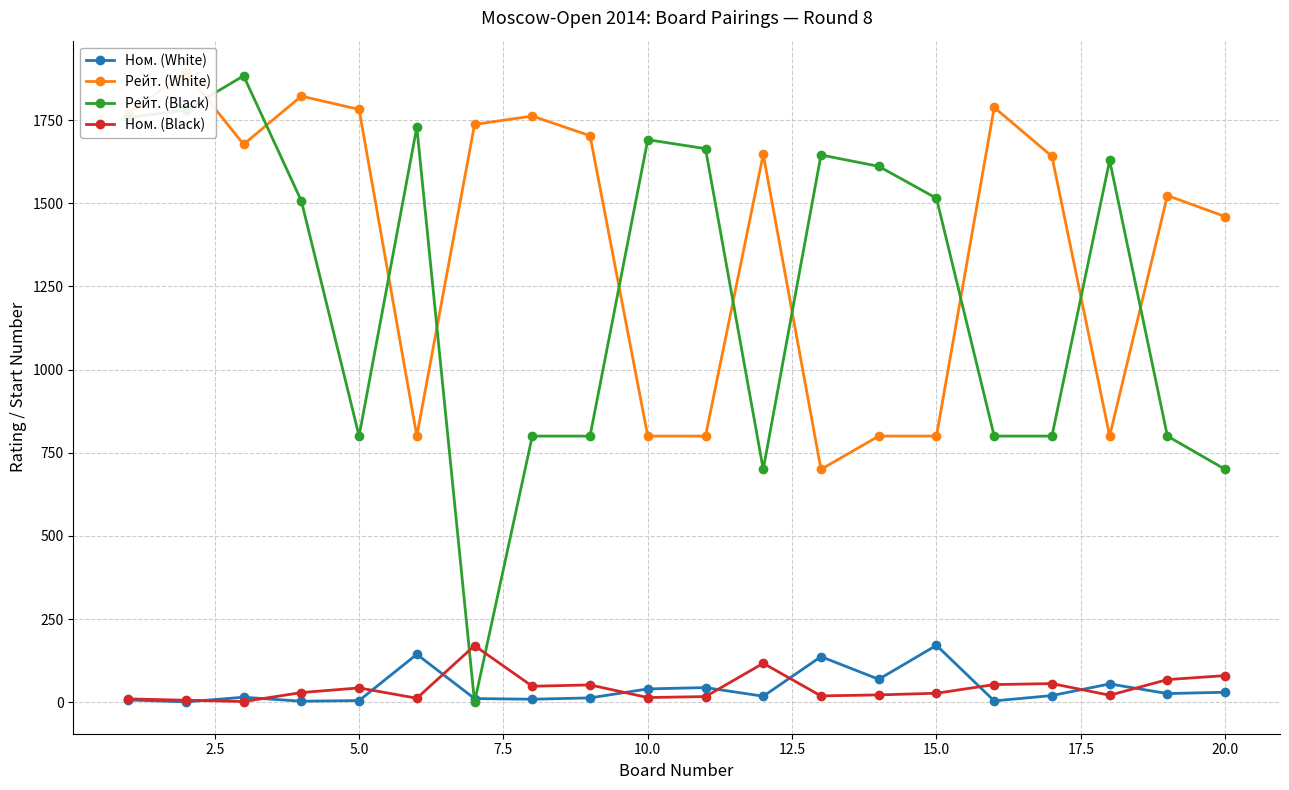

True or false: Ном. (Black) has more than 2 points higher than both neighbors.

True